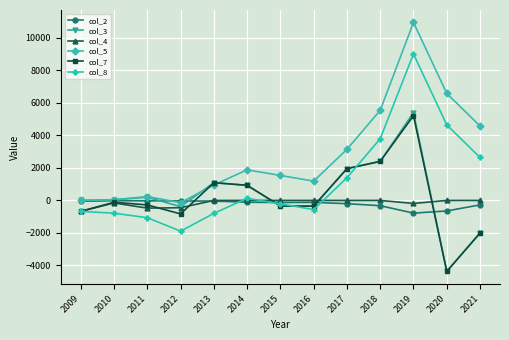

The value of col_5 at 2021 is 4579.0. True or false?

True